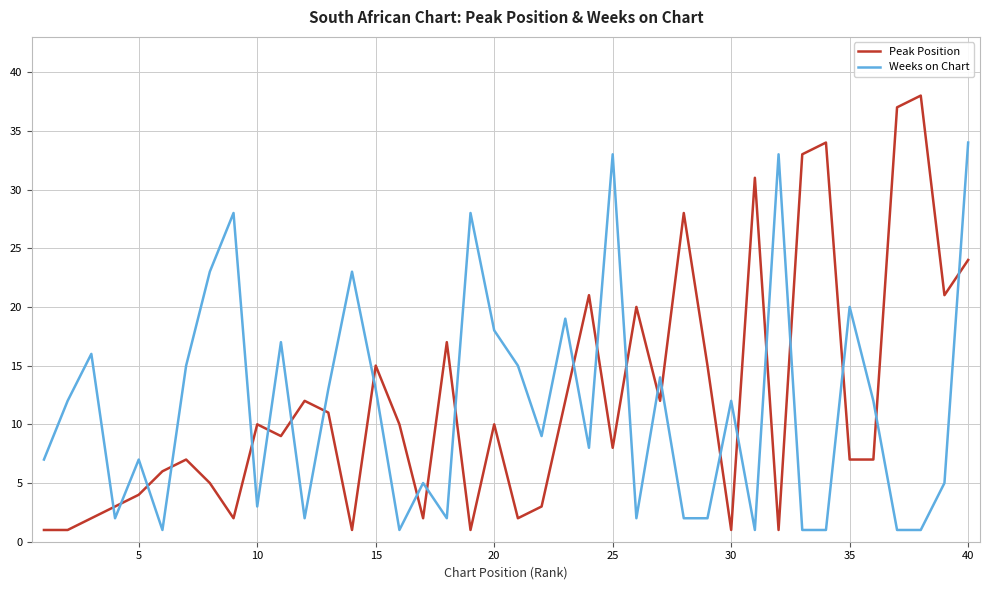

Which series ends up on top after the final intersection of Peak Position and Weeks on Chart?

Weeks on Chart